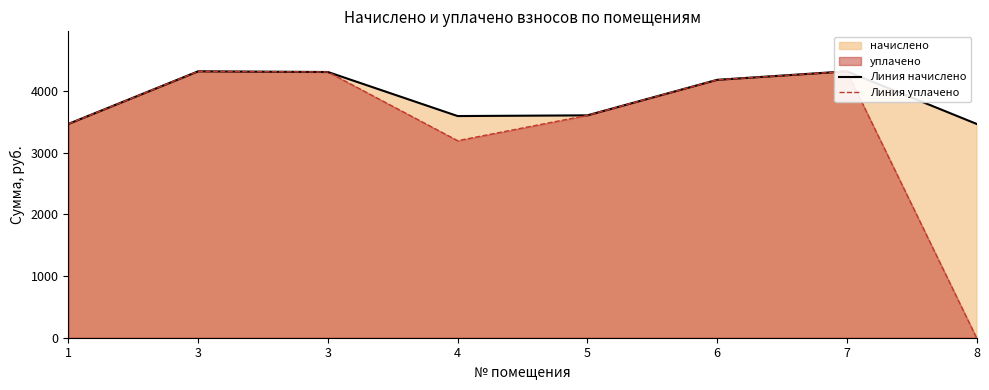

True or false: Линия начислено has a value of 4320.0 at 7.

True